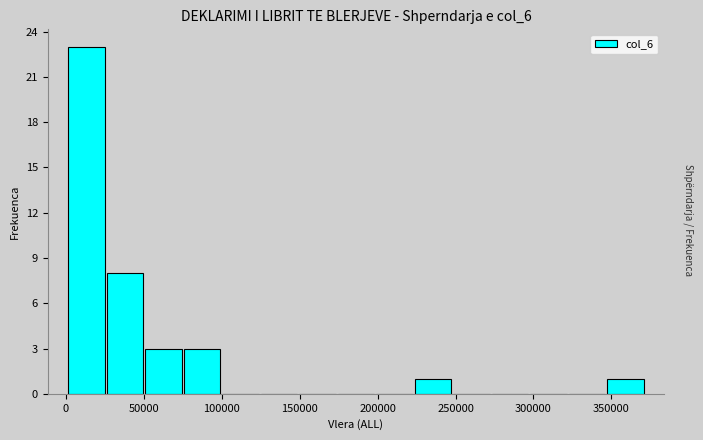

Reading left to right, list every bar in this chart as the range it spans on the x-axis followed by its height. Neither the bar edges nor the heights are printed on the chart, so give them approximately, as read against the axes.

0 to 25000: 23
25000 to 50000: 8
50000 to 75000: 3
75000 to 100000: 3
100000 to 125000: 0
125000 to 150000: 0
150000 to 175000: 0
175000 to 200000: 0
200000 to 225000: 0
225000 to 250000: 1
250000 to 275000: 0
275000 to 295000: 0
295000 to 320000: 0
320000 to 345000: 0
345000 to 370000: 1